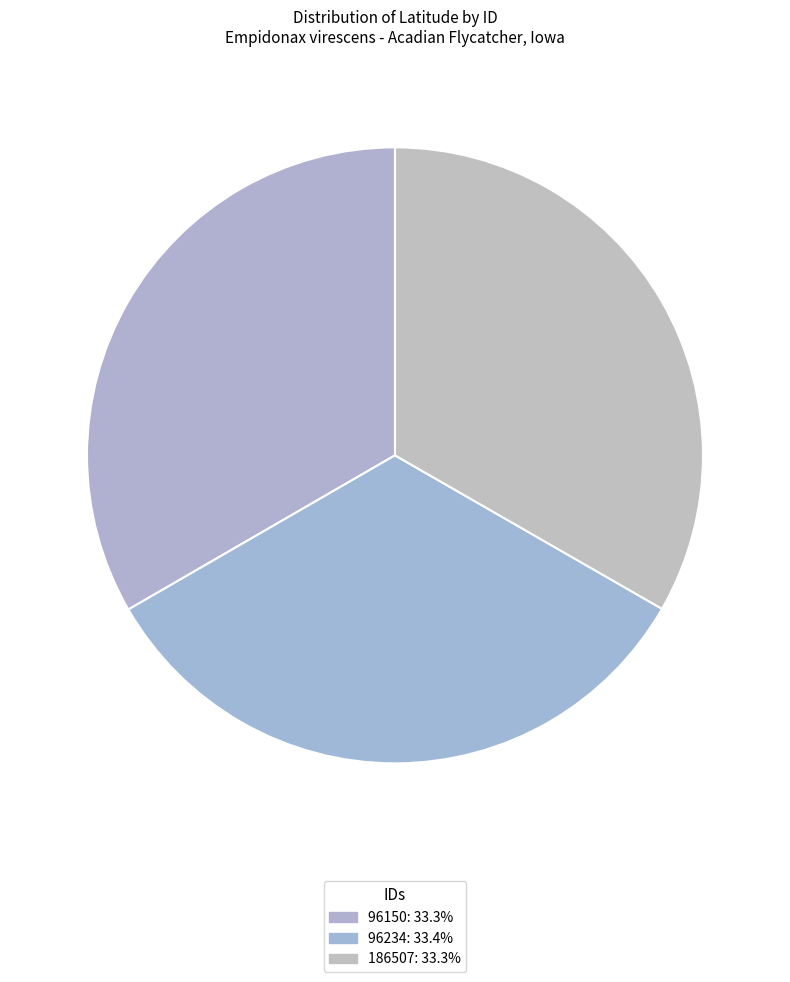

Is the sum of 96234 and 186507 greater than half?

Yes